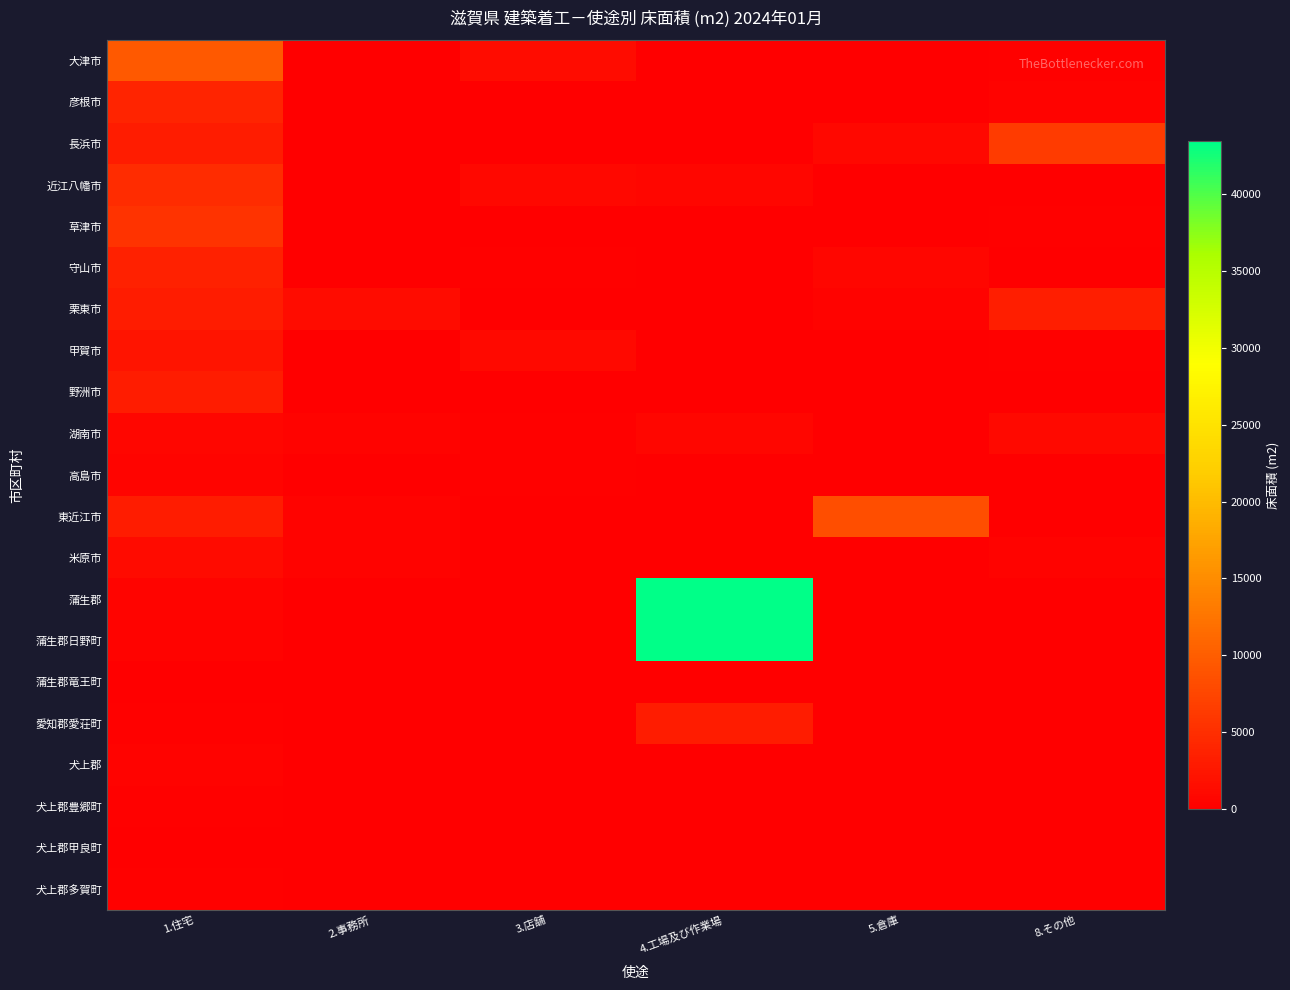

Which series changed the most between 2.事務所 and 3.店舗?

栗東市